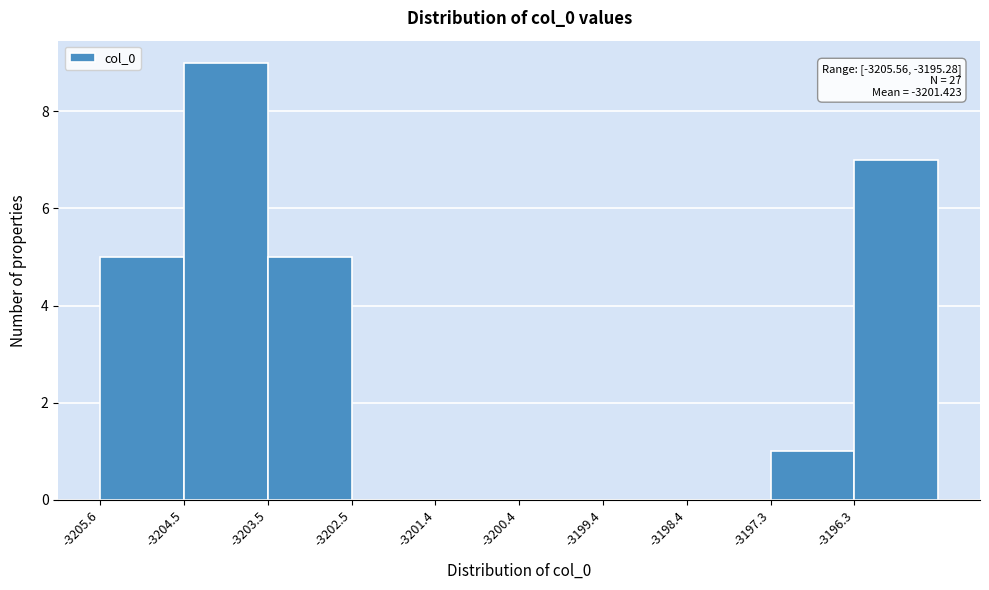

Over which range of the x-axis is the bar tallest?

-3204.6 to -3203.6